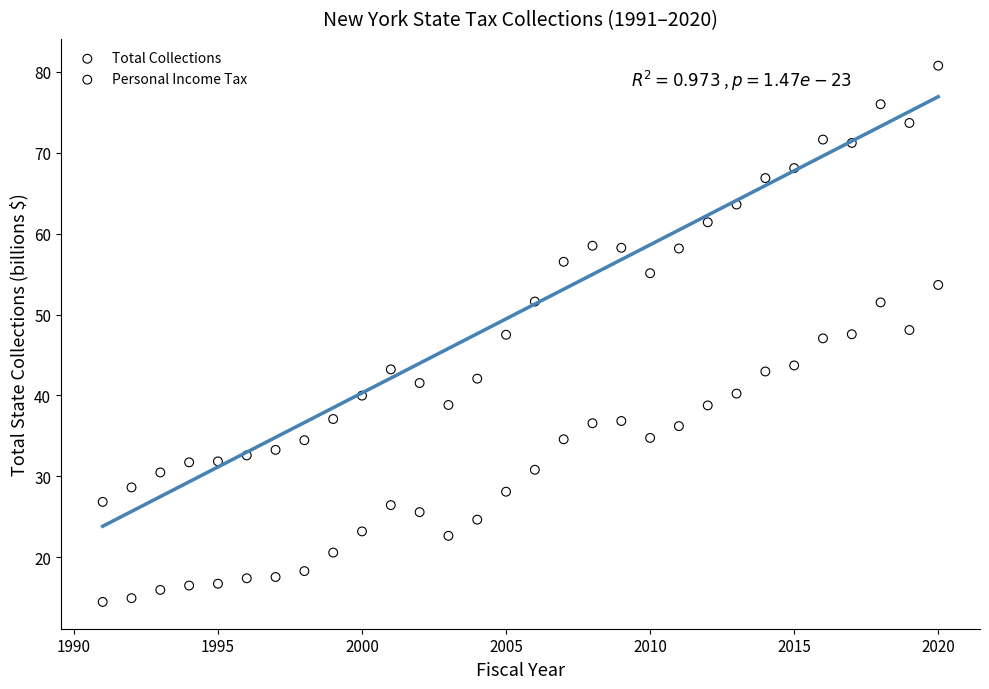

Which series has the widest spread of Y values?

Total Collections